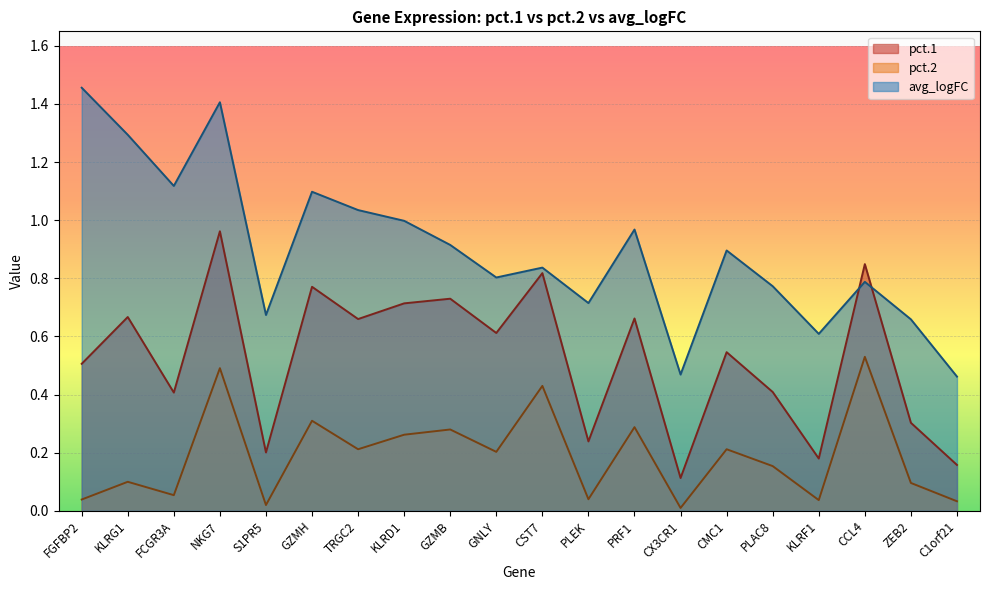

List the series in order of their peak value, lowest first.

pct.2, pct.1, avg_logFC